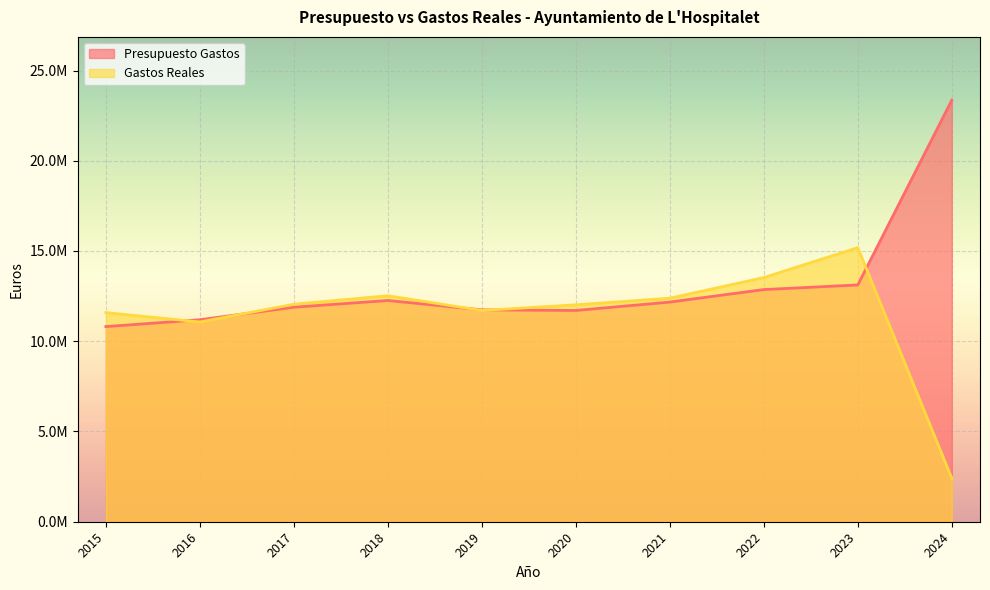

Between 2015 and 2023, which series saw the biggest shift?

Gastos Reales